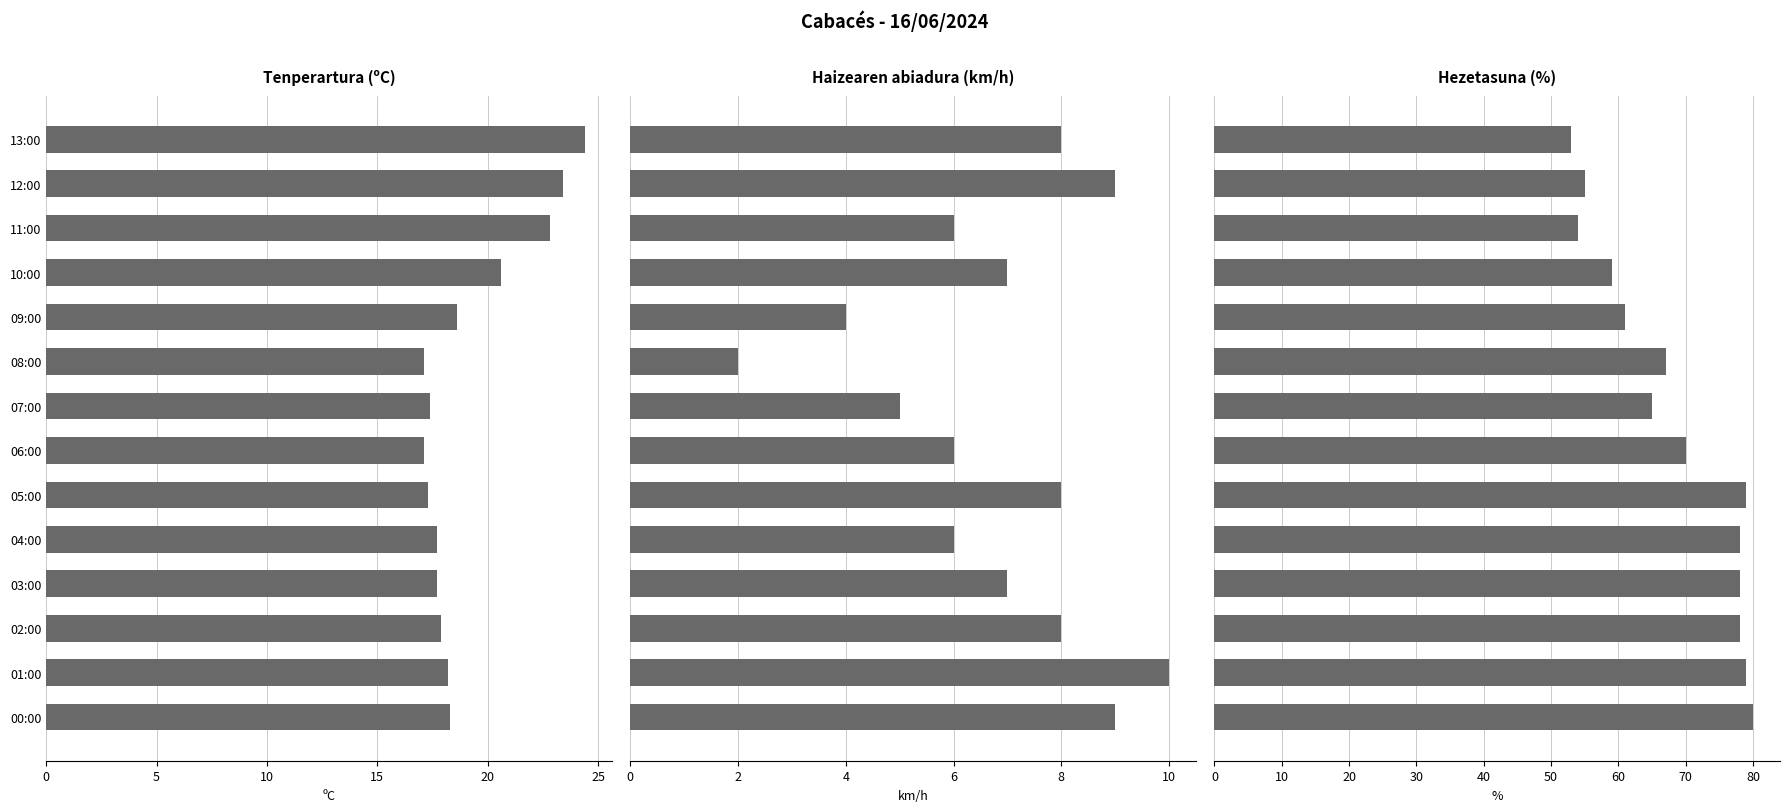

How many series are shown in this chart?

3